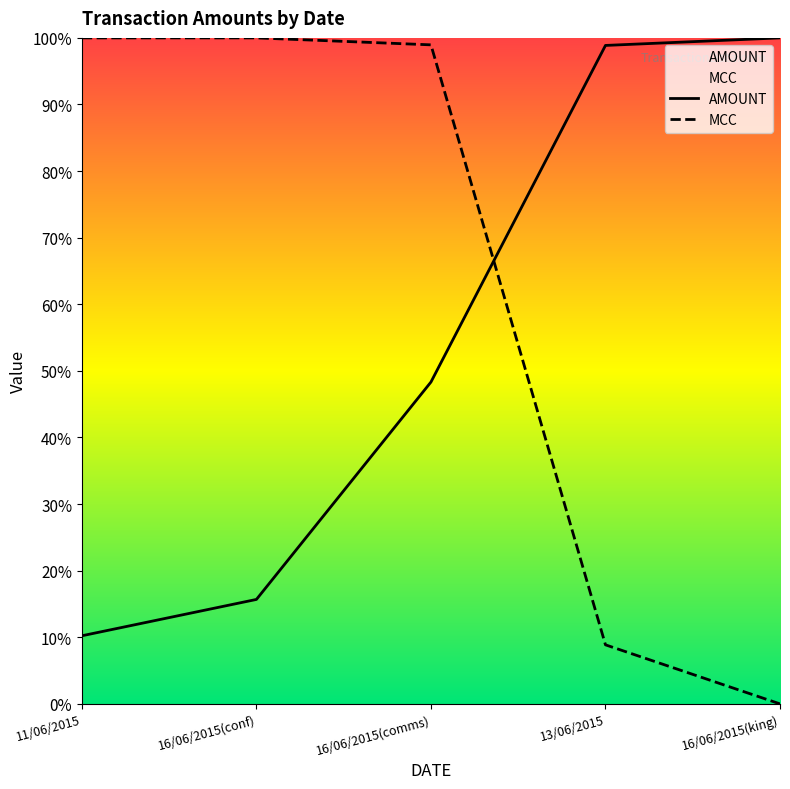

What is the difference between the MCC values at 13/06/2015 and 16/06/2015(conf)?

91.1